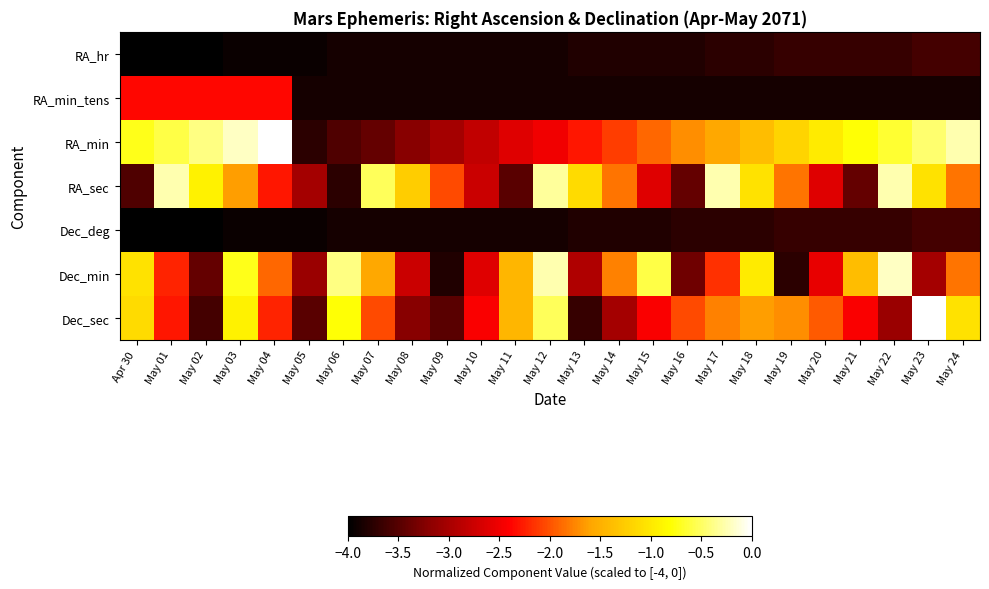

Which series has the widest spread of values?

RA_min